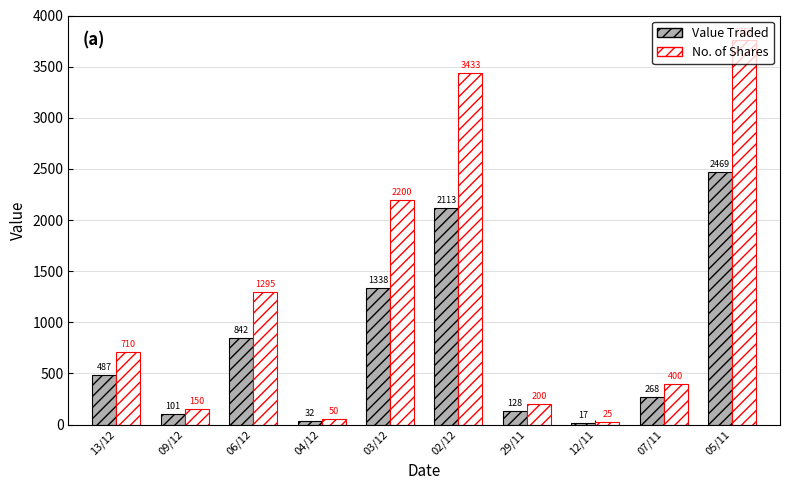

Does the chart contain stacked bars?

No